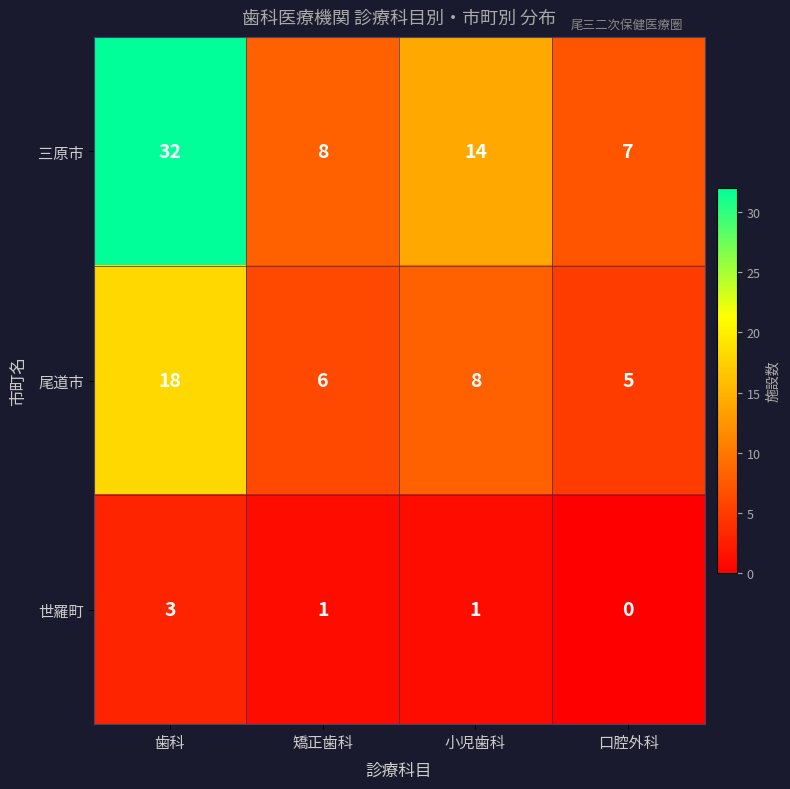

How many categories are shown in the chart?

4